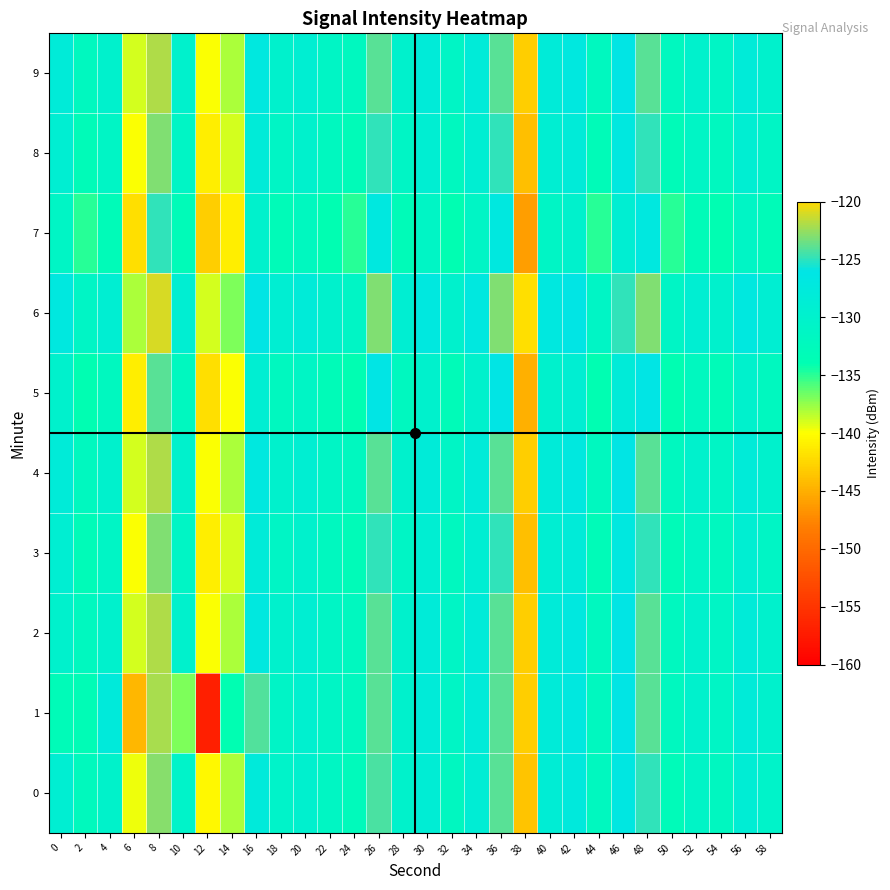

Between 10 and 54, which series saw the biggest shift?

1